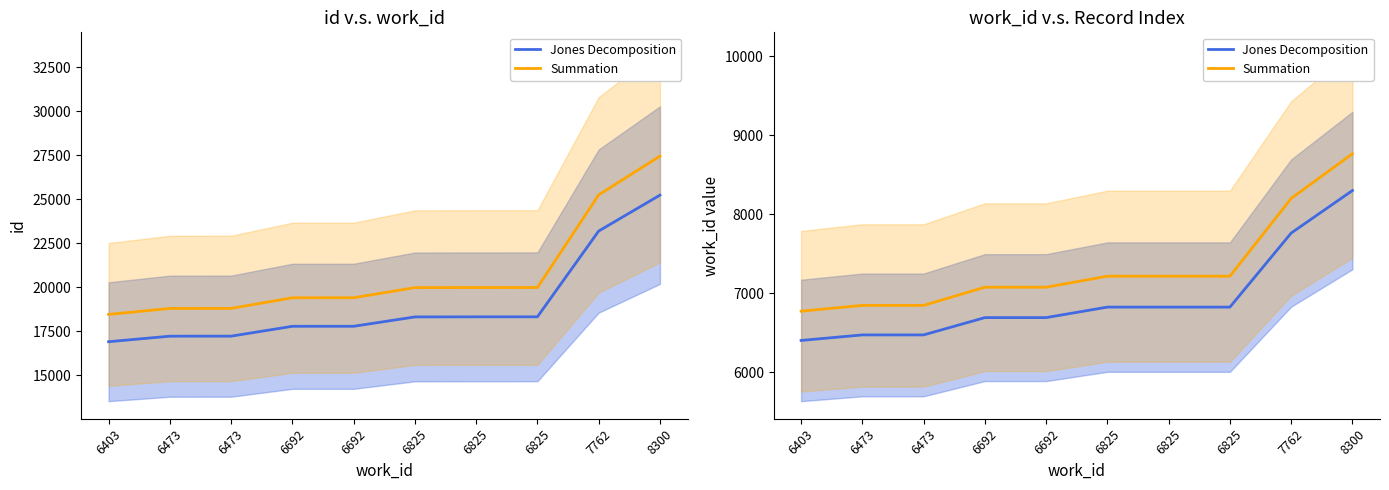

What is the difference between the second highest and second lowest values in the Jones Decomposition series?

1289.0